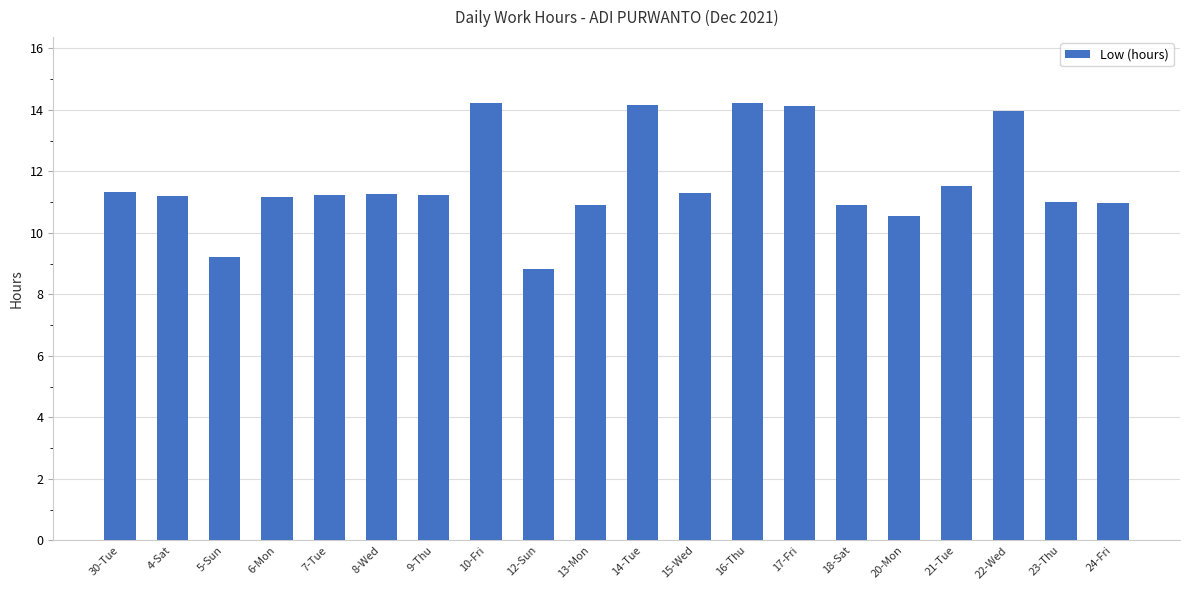

What is the label of the 3rd bar from the right?

22-Wed